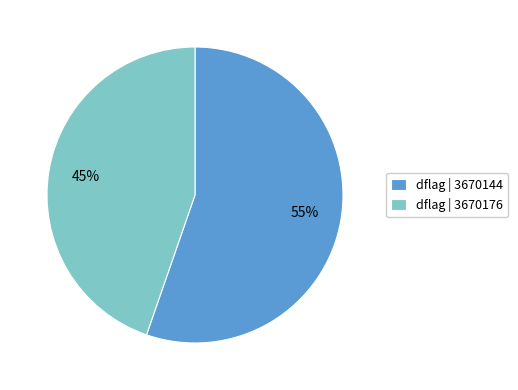

The dflag | 3670144 slice represents 55% of the pie. True or false?

True